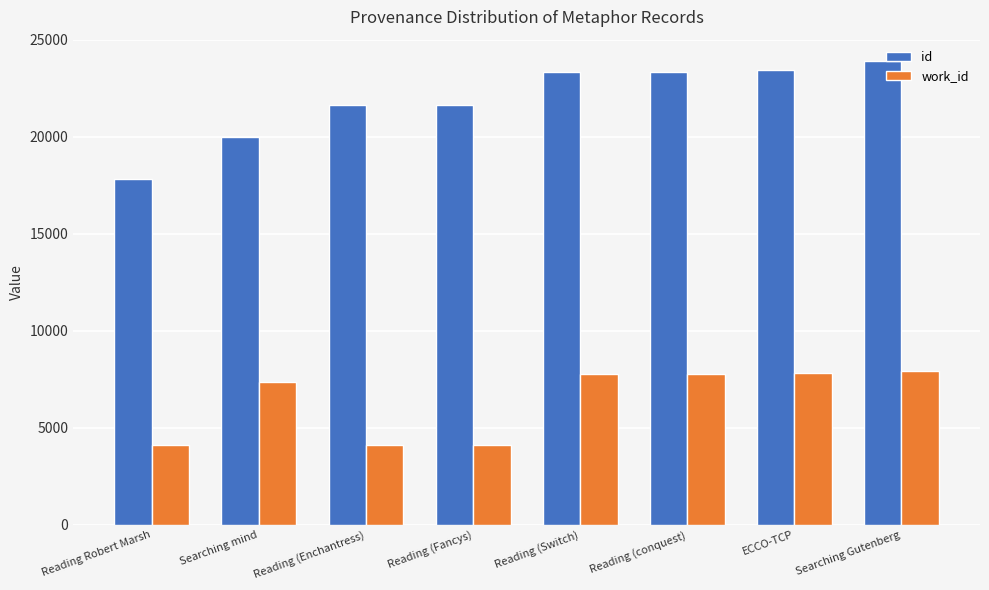

What value does the id series have at Reading Robert Marsh, to the nearest 50?

17850